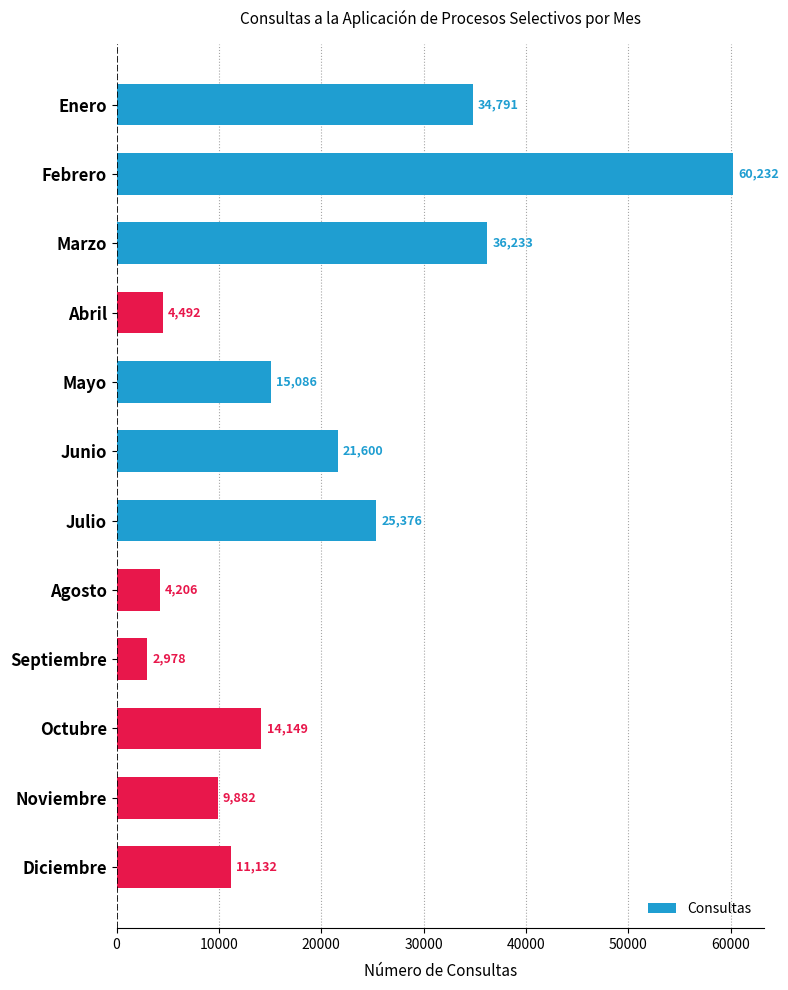

Approximately how many times larger is the value at Febrero compared to Octubre?

4.3